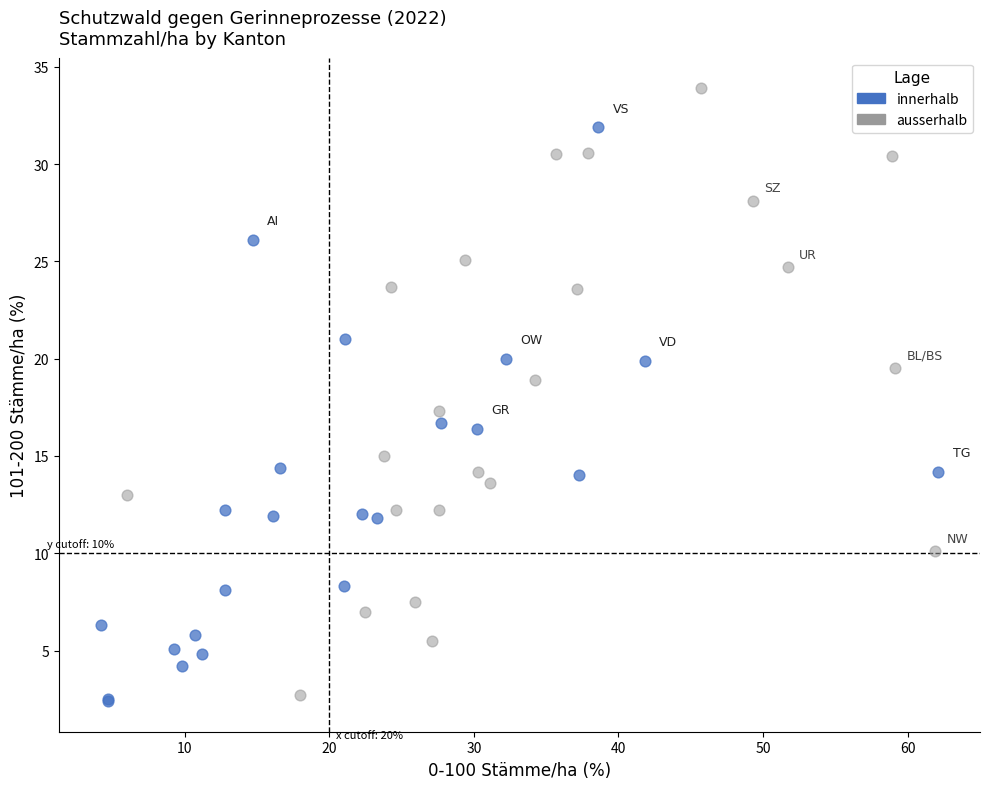

Which series reaches the maximum Y coordinate?

ausserhalb